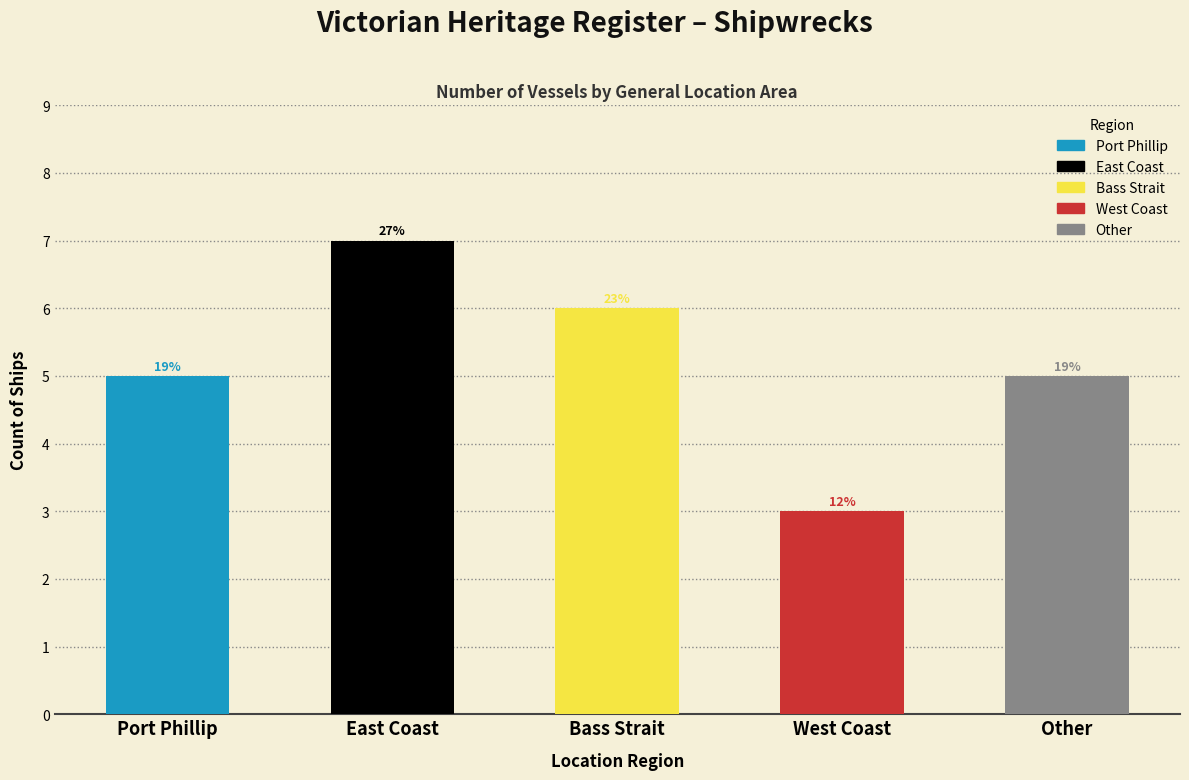

How many bars are there in total?

5